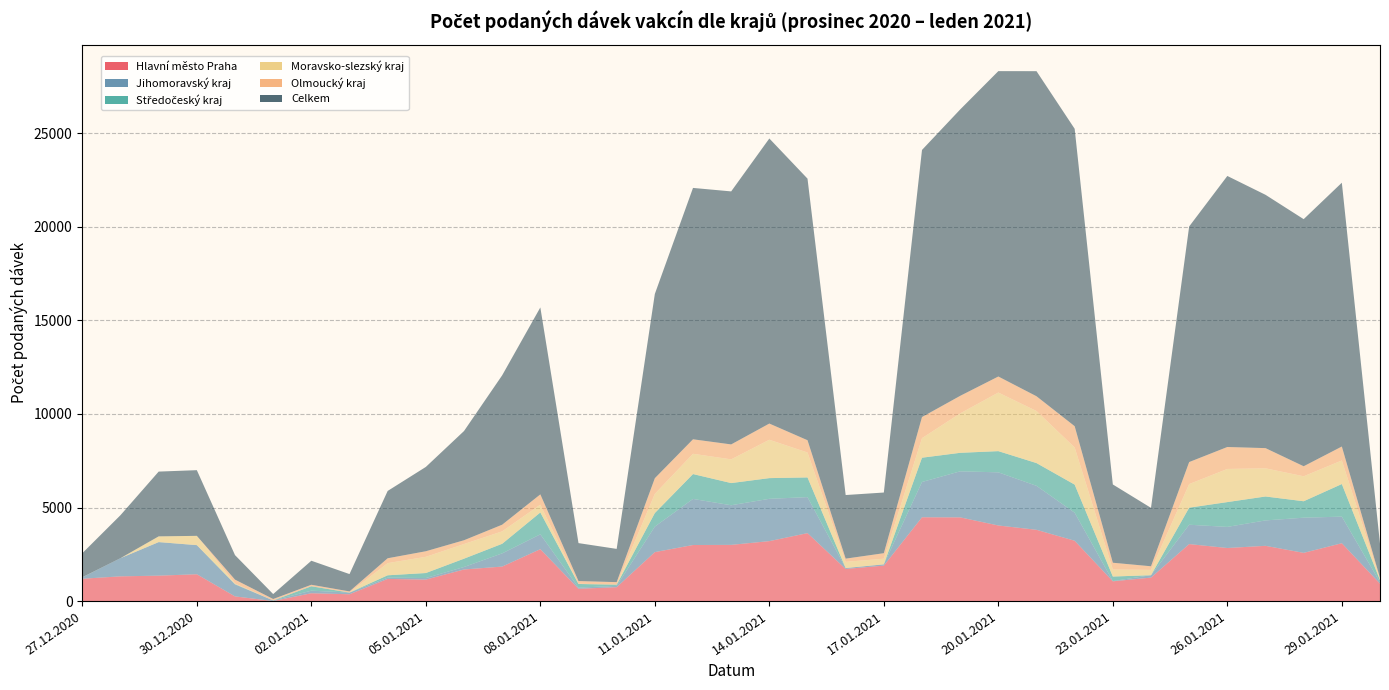

Reading left to right, list all the values displayed in this chart.

Hlavní město Praha: 27.12.2020=1194	28.12.2020=1322	29.12.2020=1359	30.12.2020=1434	31.12.2020=250	01.01.2021=3	02.01.2021=419	03.01.2021=365	04.01.2021=1185	05.01.2021=1148	06.01.2021=1689	07.01.2021=1844	08.01.2021=2774	09.01.2021=658	10.01.2021=742	11.01.2021=2617	12.01.2021=2996	13.01.2021=3004	14.01.2021=3204	15.01.2021=3632	16.01.2021=1717	17.01.2021=1895	18.01.2021=4479	19.01.2021=4473	20.01.2021=4040	21.01.2021=3809	22.01.2021=3224	23.01.2021=1057	24.01.2021=1255	25.01.2021=3046	26.01.2021=2836	27.01.2021=2953	28.01.2021=2577	29.01.2021=3092	30.01.2021=928
Jihomoravský kraj: 27.12.2020=74	28.12.2020=973	29.12.2020=1791	30.12.2020=1556	31.12.2020=639	01.01.2021=31	02.01.2021=138	03.01.2021=89	04.01.2021=67	05.01.2021=83	06.01.2021=133	07.01.2021=705	08.01.2021=793	09.01.2021=60	10.01.2021=70	11.01.2021=1364	12.01.2021=2463	13.01.2021=2117	14.01.2021=2261	15.01.2021=1923	16.01.2021=49	17.01.2021=68	18.01.2021=1885	19.01.2021=2461	20.01.2021=2840	21.01.2021=2350	22.01.2021=1499	23.01.2021=13	24.01.2021=127	25.01.2021=1034	26.01.2021=1128	27.01.2021=1358	28.01.2021=1879	29.01.2021=1421	30.01.2021=76
Středočeský kraj: 27.12.2020=2	28.12.2020=0	29.12.2020=3	30.12.2020=0	31.12.2020=18	01.01.2021=1	02.01.2021=235	03.01.2021=0	04.01.2021=126	05.01.2021=268	06.01.2021=444	07.01.2021=513	08.01.2021=1168	09.01.2021=196	10.01.2021=66	11.01.2021=724	12.01.2021=1329	13.01.2021=1185	14.01.2021=1106	15.01.2021=1053	16.01.2021=0	17.01.2021=1	18.01.2021=1298	19.01.2021=989	20.01.2021=1133	21.01.2021=1216	22.01.2021=1501	23.01.2021=242	24.01.2021=0	25.01.2021=911	26.01.2021=1326	27.01.2021=1278	28.01.2021=879	29.01.2021=1741	30.01.2021=115
Moravsko-slezský kraj: 27.12.2020=3	28.12.2020=0	29.12.2020=305	30.12.2020=496	31.12.2020=30	01.01.2021=0	02.01.2021=0	03.01.2021=1	04.01.2021=651	05.01.2021=866	06.01.2021=782	07.01.2021=665	08.01.2021=418	09.01.2021=12	10.01.2021=2	11.01.2021=1024	12.01.2021=1084	13.01.2021=1268	14.01.2021=2050	15.01.2021=1332	16.01.2021=330	17.01.2021=301	18.01.2021=1045	19.01.2021=2107	20.01.2021=3131	21.01.2021=2782	22.01.2021=1985	23.01.2021=376	24.01.2021=285	25.01.2021=1261	26.01.2021=1771	27.01.2021=1506	28.01.2021=1334	29.01.2021=1261	30.01.2021=44
Olmoucký kraj: 27.12.2020=2	28.12.2020=0	29.12.2020=0	30.12.2020=0	31.12.2020=210	01.01.2021=75	02.01.2021=80	03.01.2021=61	04.01.2021=259	05.01.2021=298	06.01.2021=203	07.01.2021=355	08.01.2021=549	09.01.2021=144	10.01.2021=132	11.01.2021=837	12.01.2021=774	13.01.2021=798	14.01.2021=866	15.01.2021=656	16.01.2021=172	17.01.2021=294	18.01.2021=1129	19.01.2021=937	20.01.2021=857	21.01.2021=789	22.01.2021=1137	23.01.2021=361	24.01.2021=193	25.01.2021=1177	26.01.2021=1173	27.01.2021=1079	28.01.2021=536	29.01.2021=744	30.01.2021=75
Celkem: 27.12.2020=1285	28.12.2020=2297	29.12.2020=3462	30.12.2020=3510	31.12.2020=1309	01.01.2021=265	02.01.2021=1284	03.01.2021=927	04.01.2021=3598	05.01.2021=4506	06.01.2021=5836	07.01.2021=7983	08.01.2021=9990	09.01.2021=2028	10.01.2021=1777	11.01.2021=9846	12.01.2021=13433	13.01.2021=13521	14.01.2021=15234	15.01.2021=13979	16.01.2021=3399	17.01.2021=3242	18.01.2021=14273	19.01.2021=15304	20.01.2021=16319	21.01.2021=17372	22.01.2021=15892	23.01.2021=4183	24.01.2021=3122	25.01.2021=12590	26.01.2021=14484	27.01.2021=13537	28.01.2021=13205	29.01.2021=14098	30.01.2021=1827